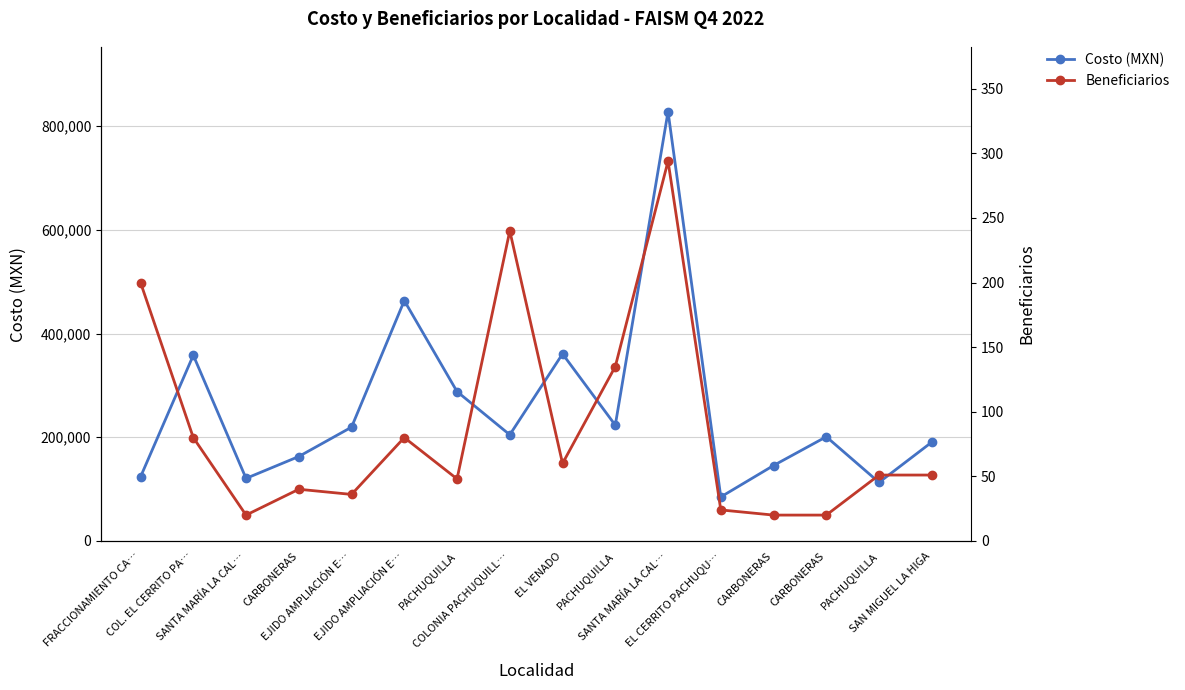

Reading left to right, transcribe all the data shown in this chart.

Costo (MXN): FRACCIONAMIENTO CA…=123561.4	COL. EL CERRITO PA…=358098.2	SANTA MARÍA LA CAL…=120607.3	CARBONERAS=162810.8	EJIDO AMPLIACIÓN E…=219422.9	EJIDO AMPLIACIÓN E…=463473.2	PACHUQUILLA=288022.6	COLONIA PACHUQUILL…=204704.7	EL VENADO=360763.0	PACHUQUILLA=223256.3	SANTA MARÍA LA CAL…=827967.6	EL CERRITO PACHUQU…=84838.0	CARBONERAS=145437.4	CARBONERAS=200931.7	PACHUQUILLA=112865.0	SAN MIGUEL LA HIGA=190527.0
Beneficiarios: FRACCIONAMIENTO CA…=200.0	COL. EL CERRITO PA…=80.0	SANTA MARÍA LA CAL…=20.0	CARBONERAS=40.0	EJIDO AMPLIACIÓN E…=36.0	EJIDO AMPLIACIÓN E…=80.0	PACHUQUILLA=48.0	COLONIA PACHUQUILL…=240.0	EL VENADO=60.0	PACHUQUILLA=135.0	SANTA MARÍA LA CAL…=294.0	EL CERRITO PACHUQU…=24.0	CARBONERAS=20.0	CARBONERAS=20.0	PACHUQUILLA=51.0	SAN MIGUEL LA HIGA=51.0